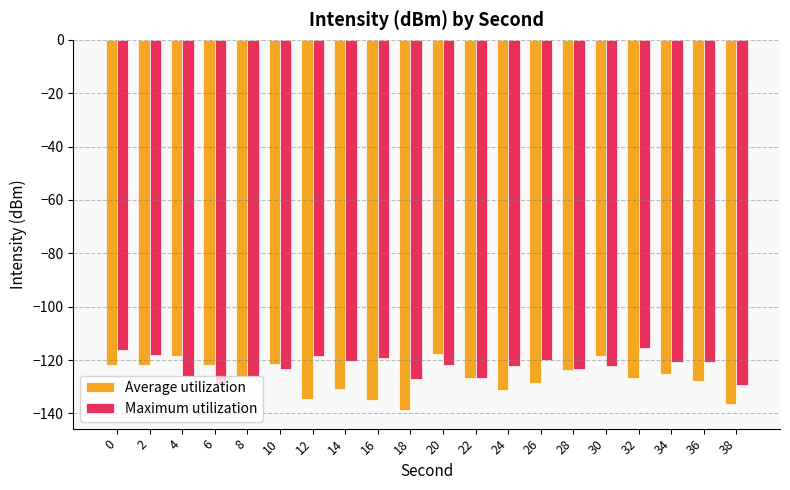

What is the highest value of the Maximum utilization series?

-115.3